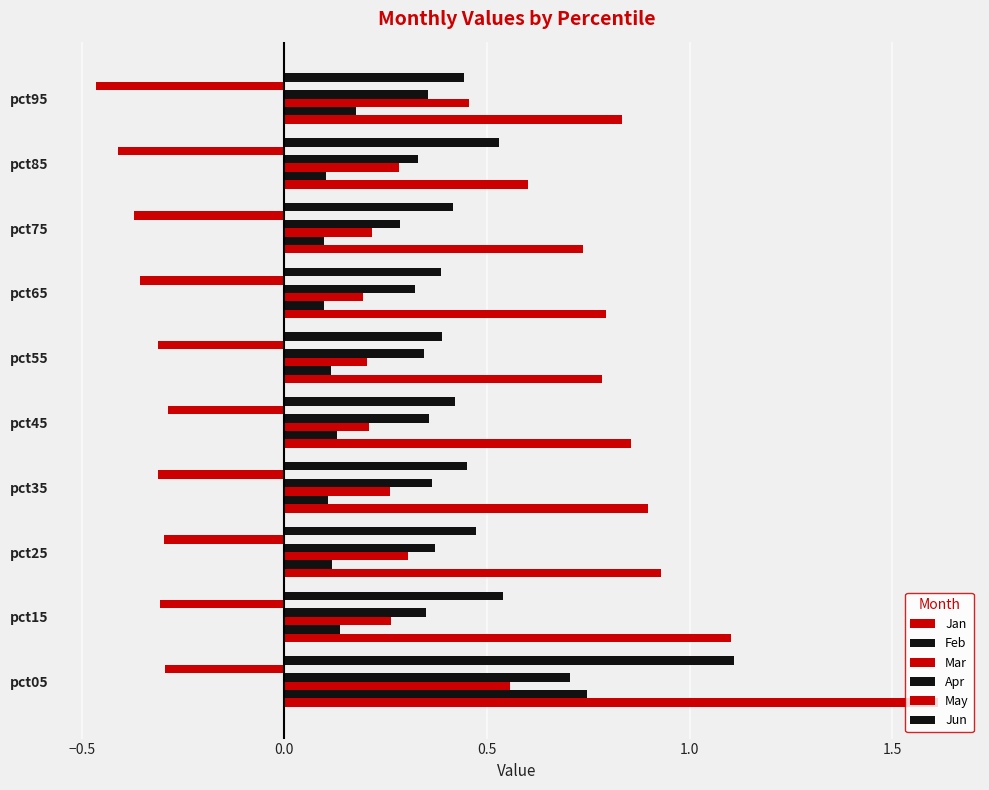

What is the total value across all series at 0.5?

2.2